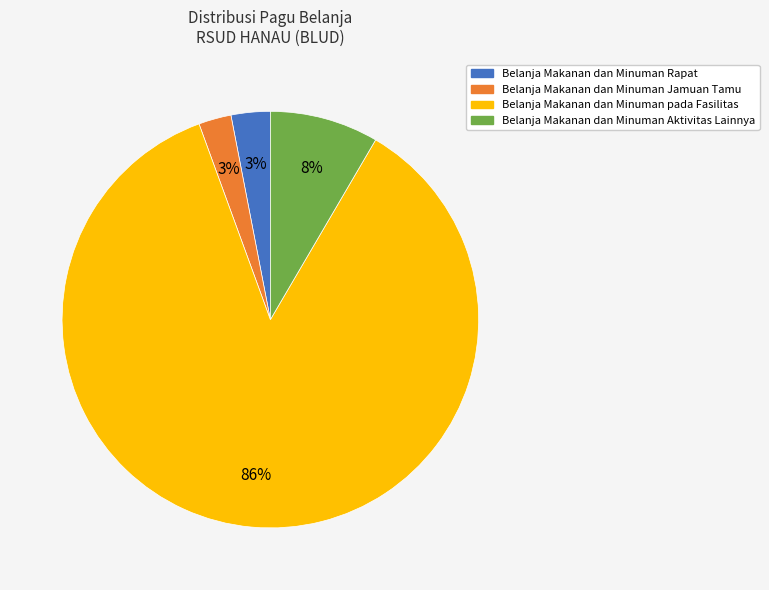

Is it true that Belanja Makanan dan Minuman Jamuan Tamu is 3% of the pie?

True